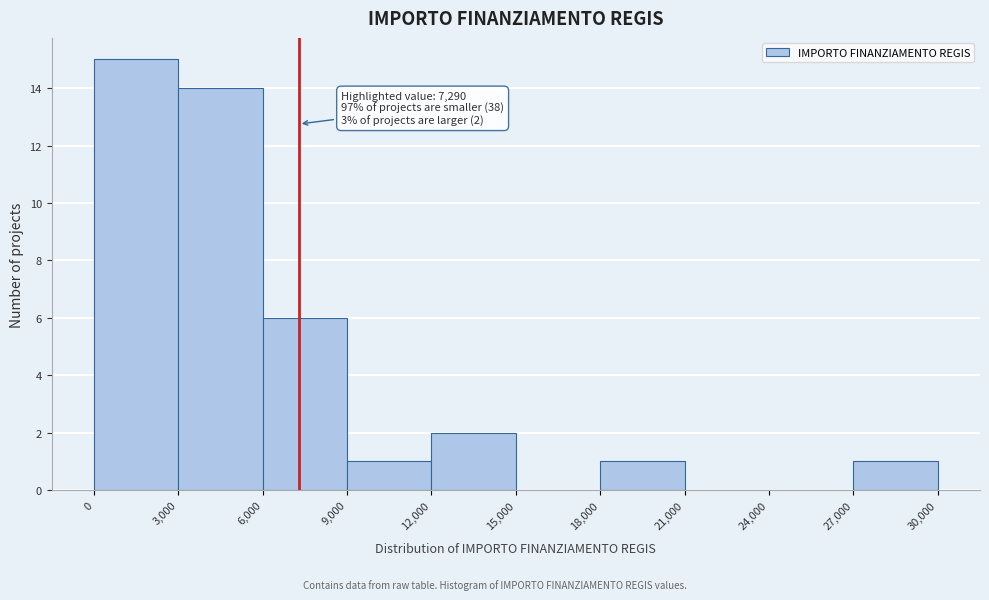

Which range on the x-axis has the tallest bar?

0 to 3,000